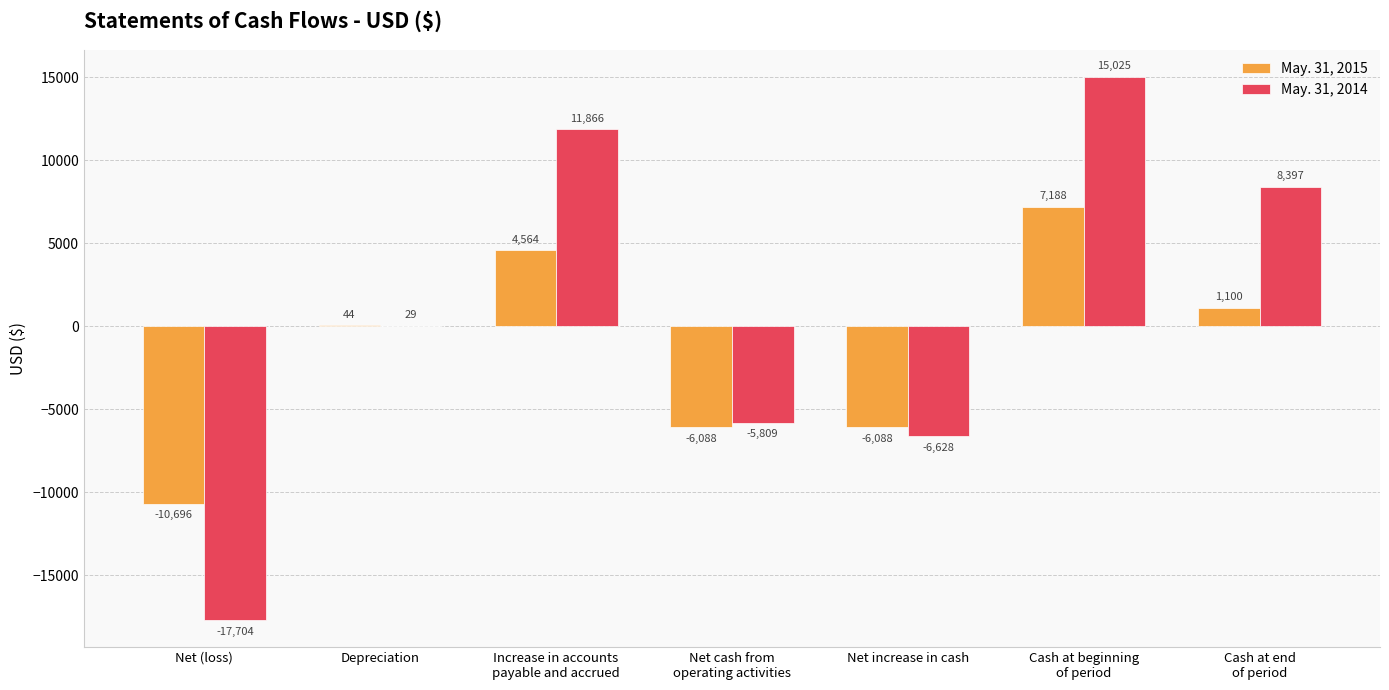

How many groups of bars are there?

7